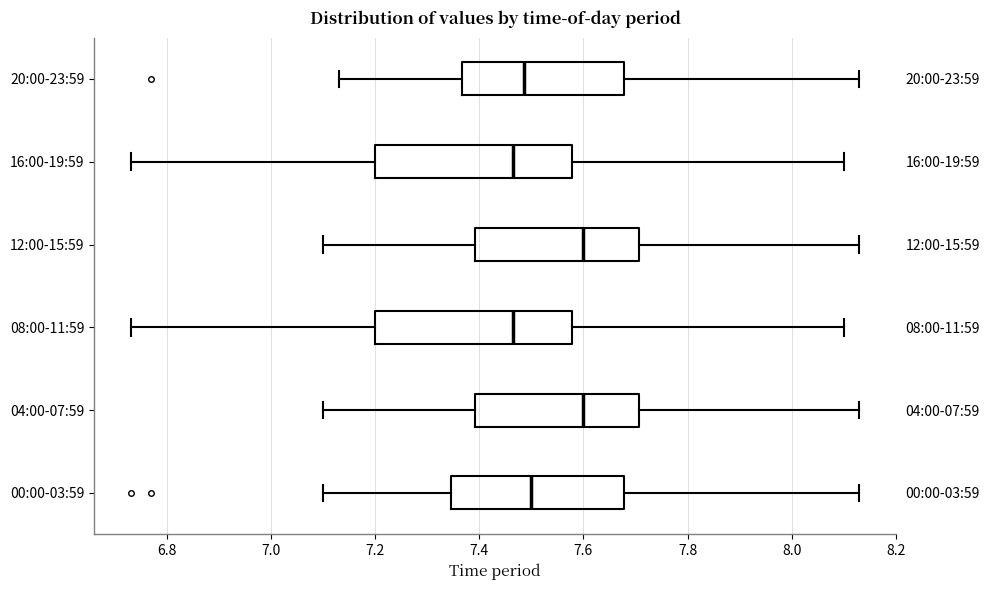

Where does the right whisker of the box for 08:00-11:59 end on the x-axis? The values are not printed on the chart, so give them approximately, as read against the axis.

8.10